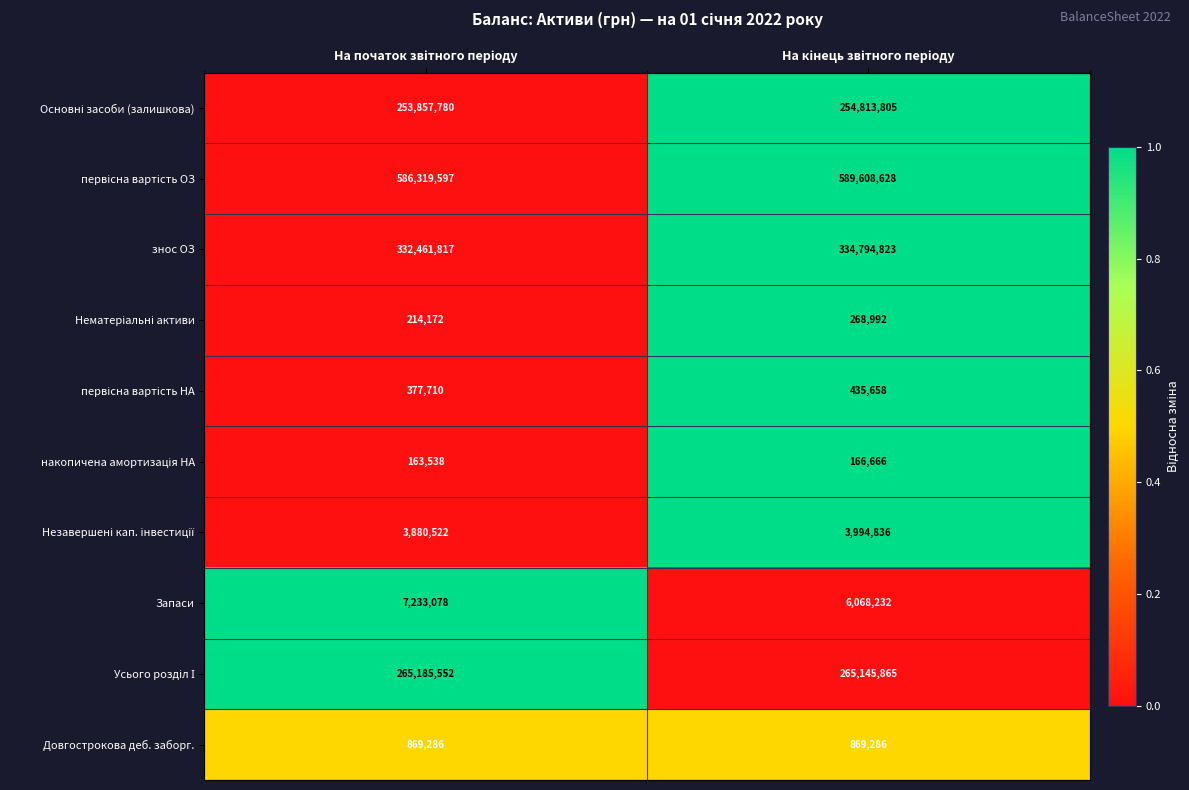

What is the greatest value displayed?

589608628